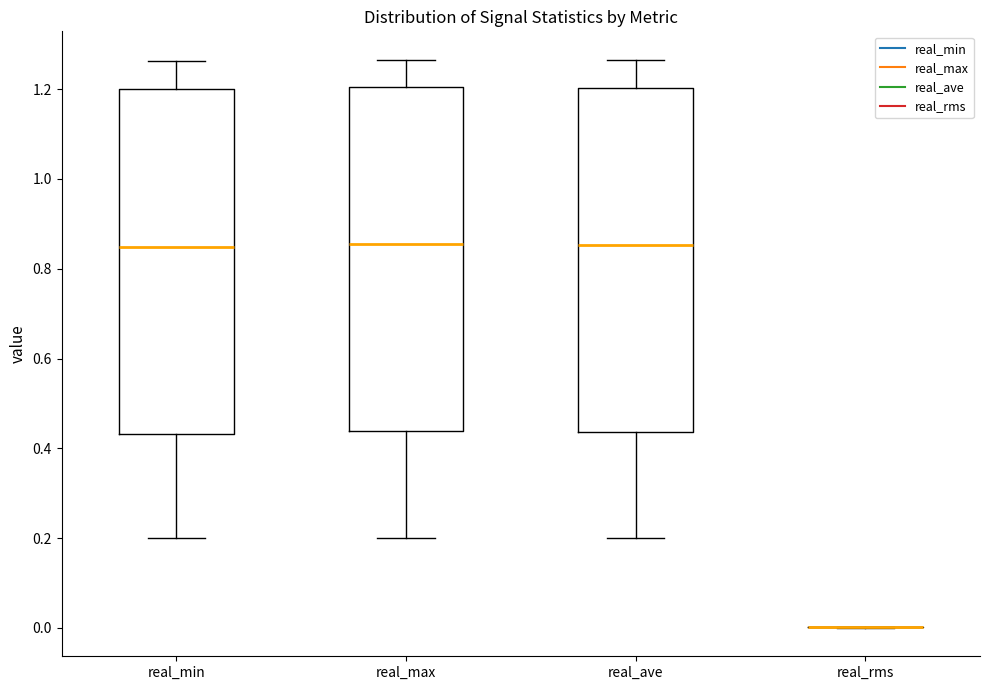

Reading left to right, transcribe this box plot: for each box, give where its median line is, the range the box spans, and where its two whiskers end, as read against the y-axis. The values are not printed on the chart, so give them approximately, as read against the axis.

real_min: median 0.84, box 0.44 to 1.20, whiskers 0.20 to 1.26
real_max: median 0.86, box 0.44 to 1.20, whiskers 0.20 to 1.26
real_ave: median 0.86, box 0.44 to 1.20, whiskers 0.20 to 1.26
real_rms: box collapsed to a line at 0.00, whiskers 0.00 to 0.00